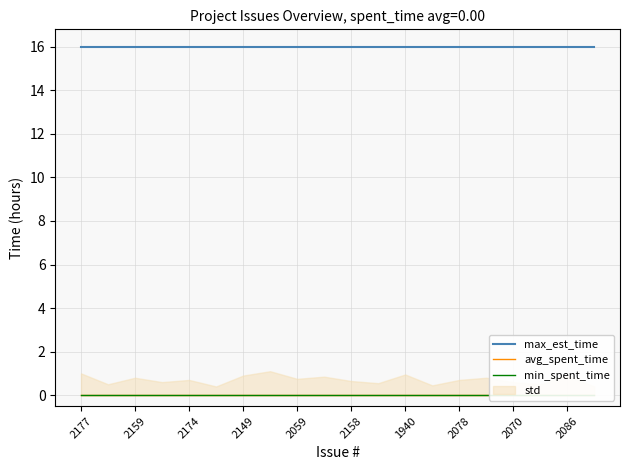

The max_est_time series shows 16 at 2070. True or false?

True